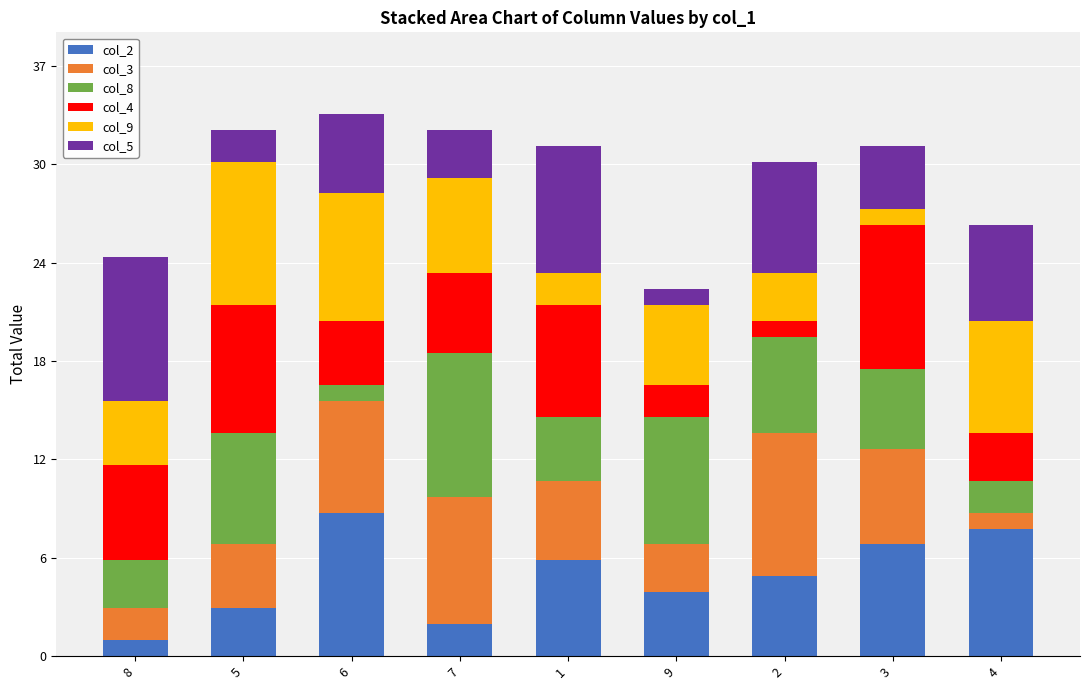

Between 2 and 3, which is larger?

3